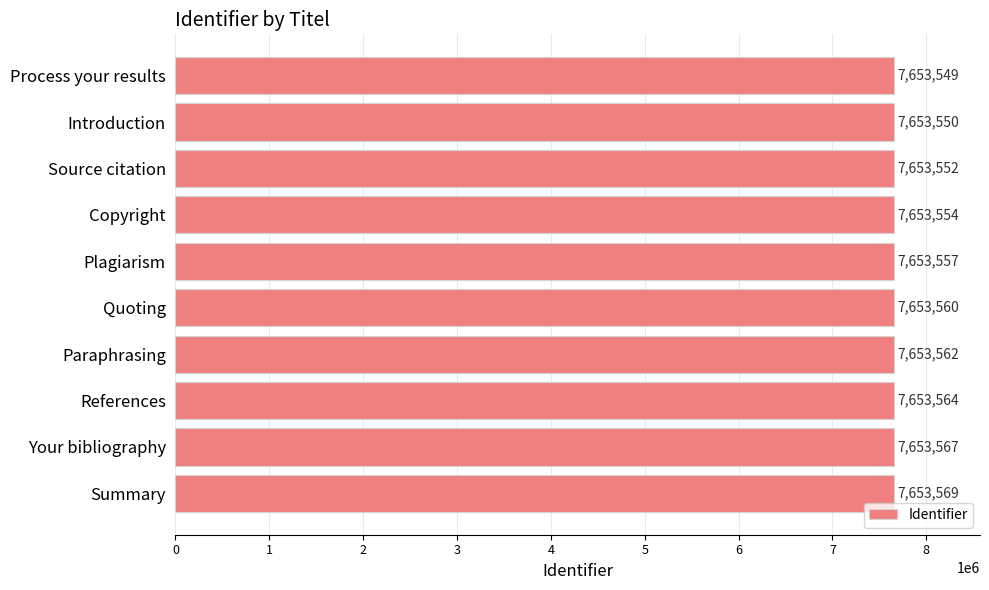

How many categories are shown in the chart?

10